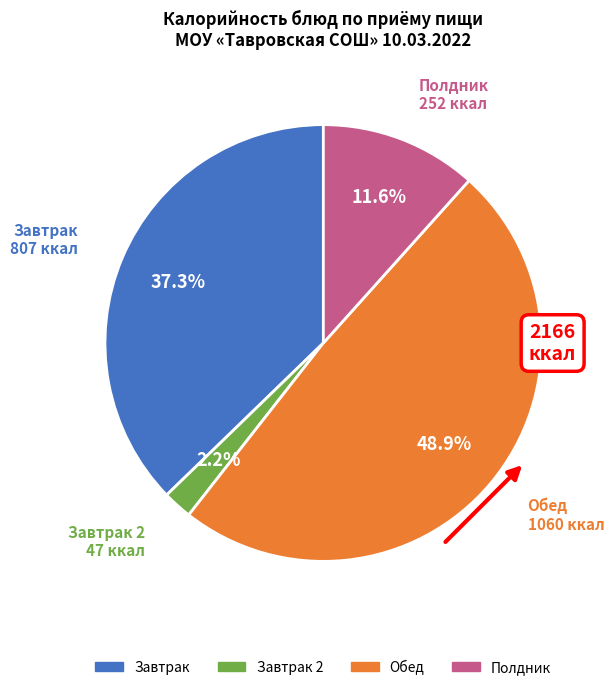

Is there any slice that represents more than half of the pie?

No